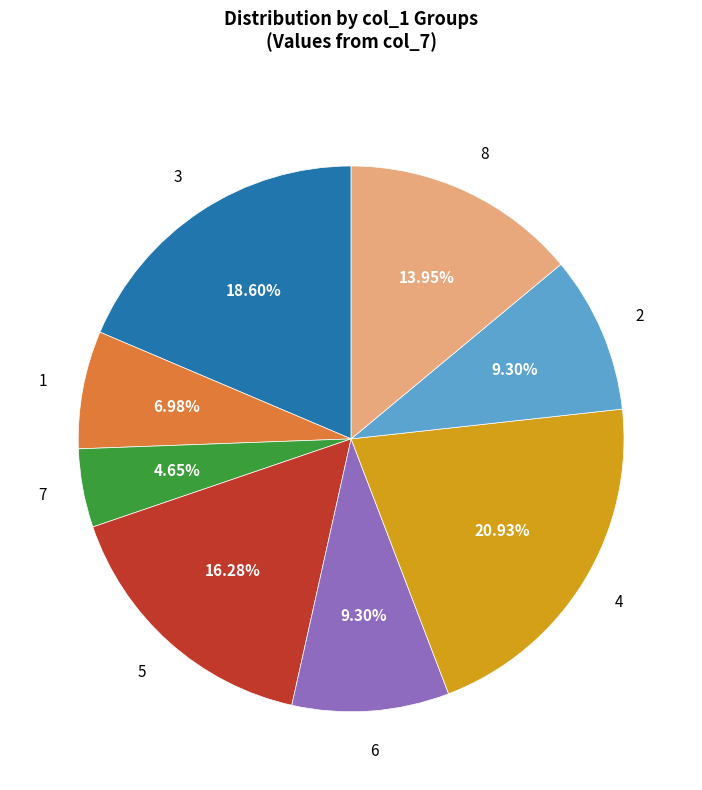

To the nearest percent, what is the difference between the largest and smallest slice percentages?

16%